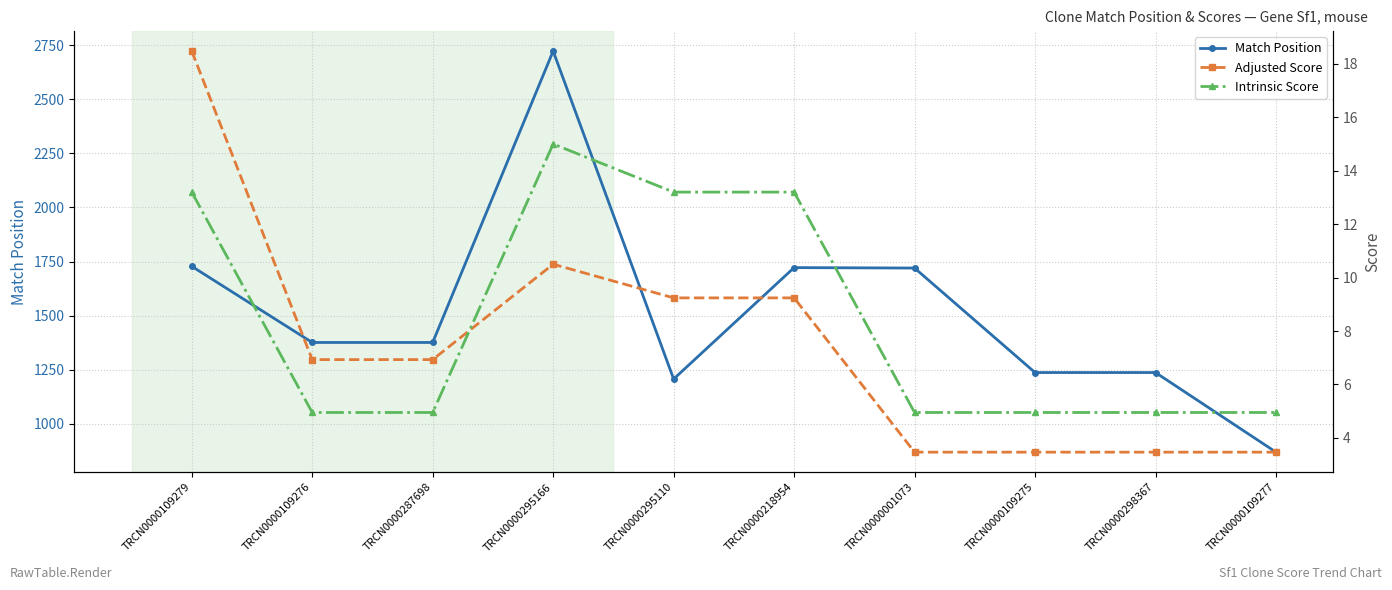

What is the minimum value for Match Position?

869